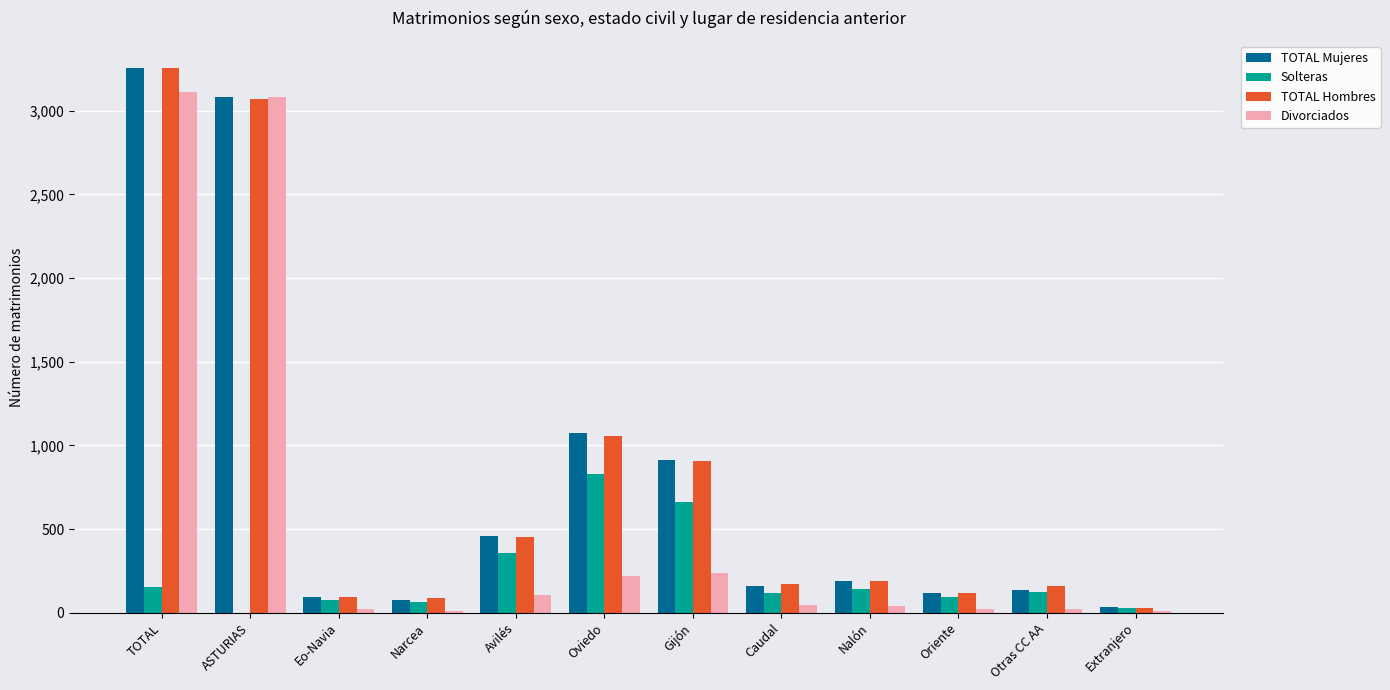

At which category is the sum across all series the highest?

TOTAL